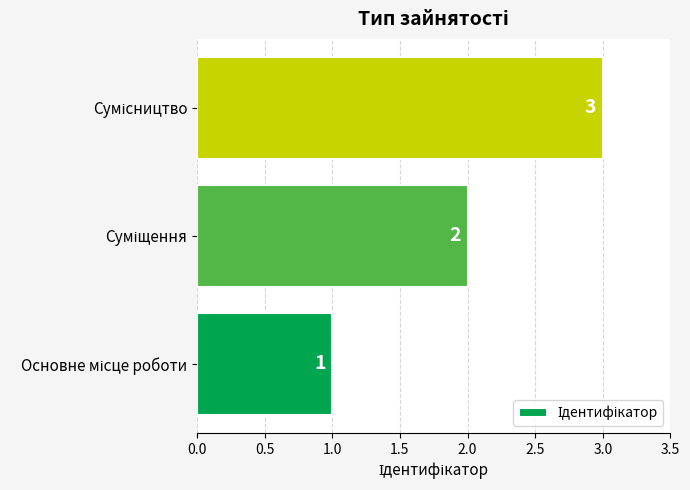

How many values are below 2?

1